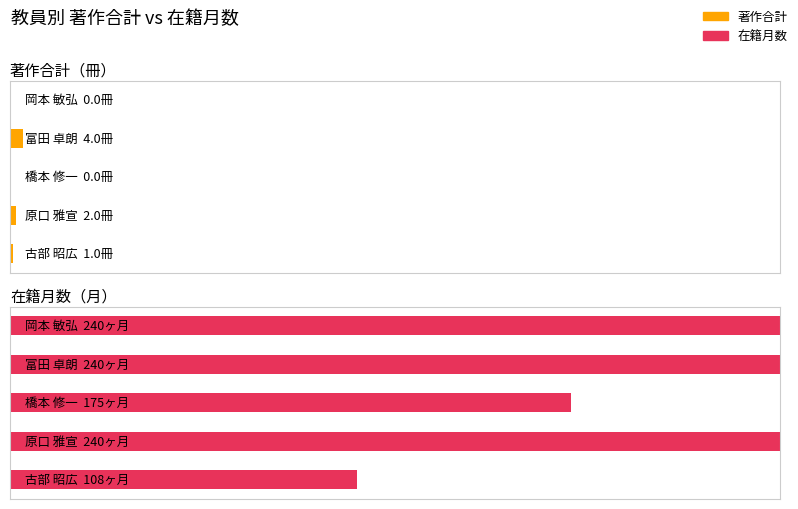

What are all the series names shown in the legend?

著作合計, 在籍月数